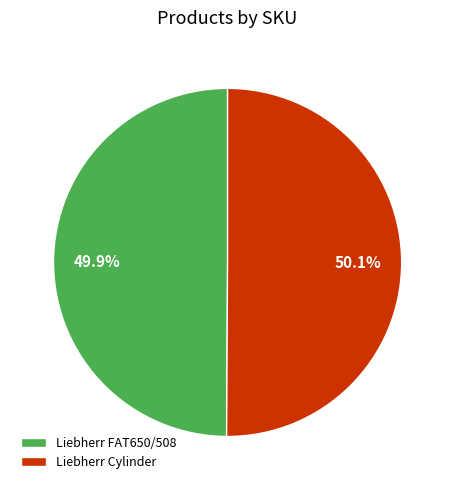

Is there any slice that represents more than half of the pie?

Yes